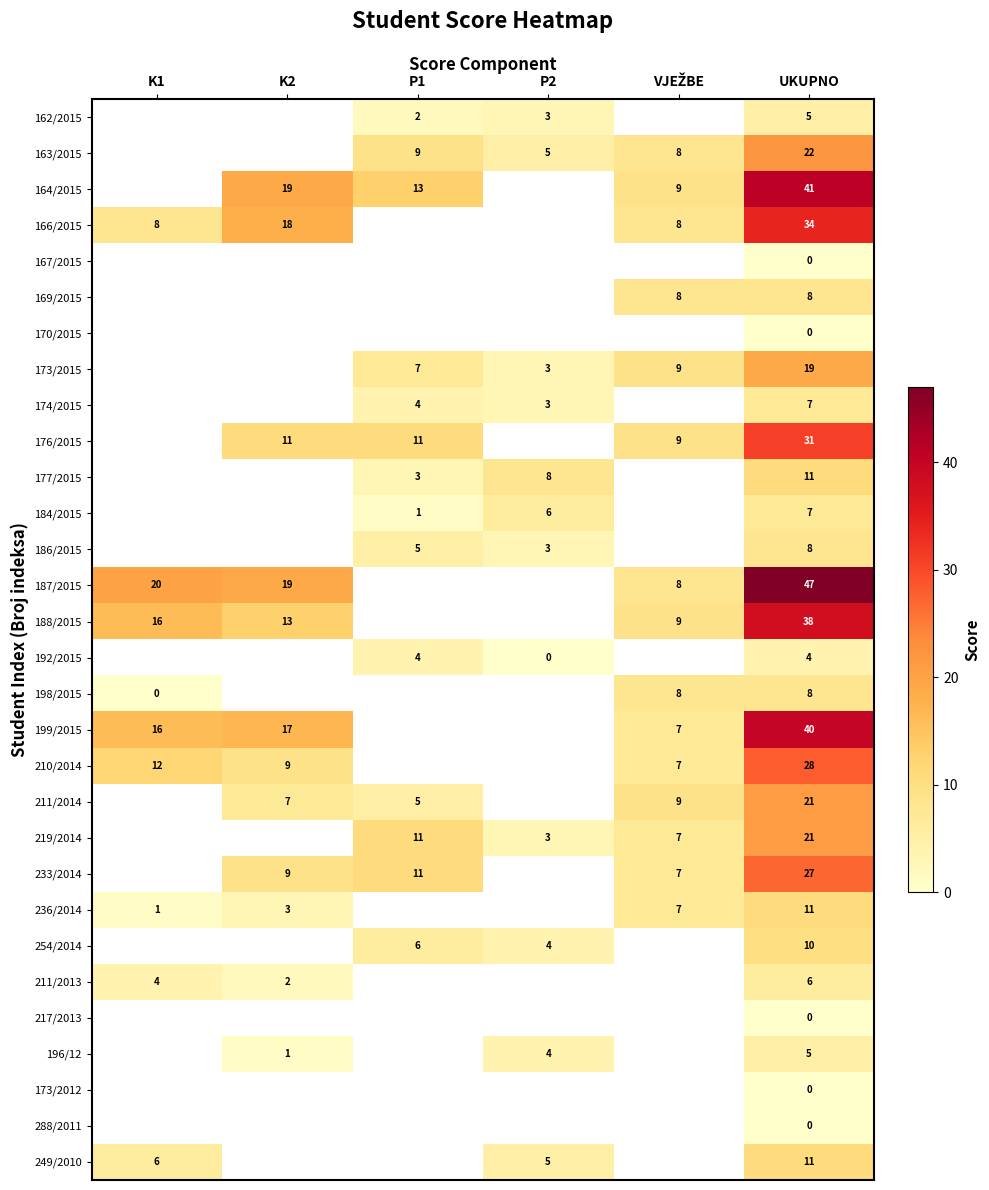

The 173/2015 series shows 7 at P1. True or false?

True